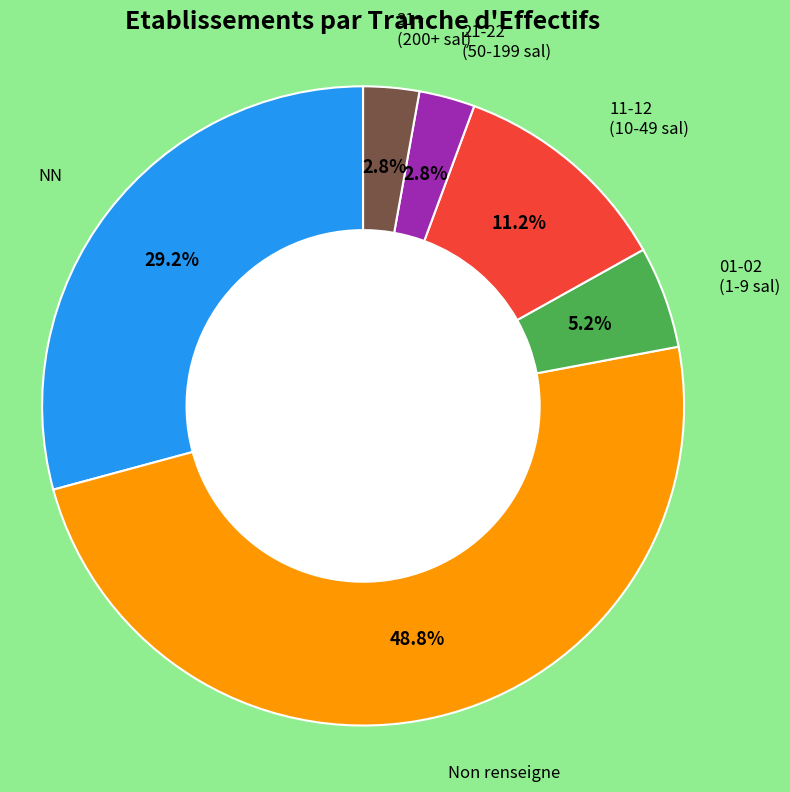

Is there any slice that represents more than half of the pie?

No